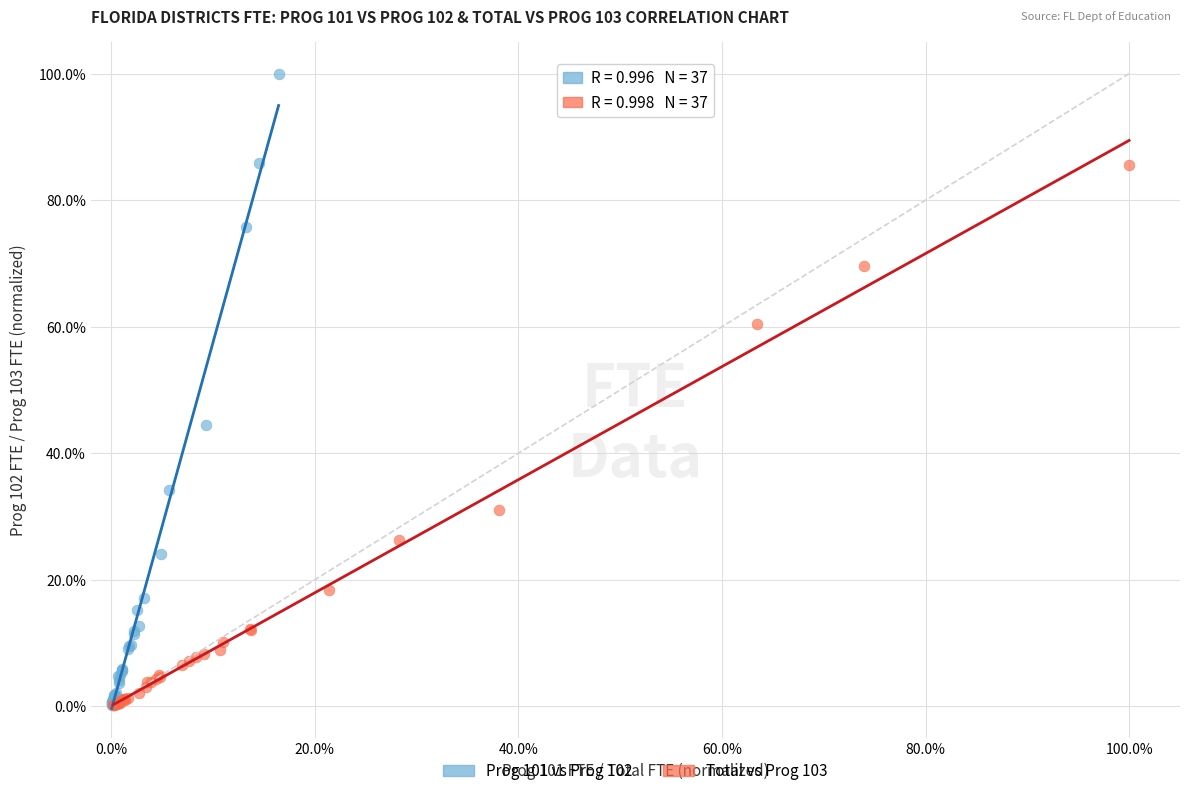

What are all the series names shown in the legend?

Prog 101 vs Prog 102, Total vs Prog 103